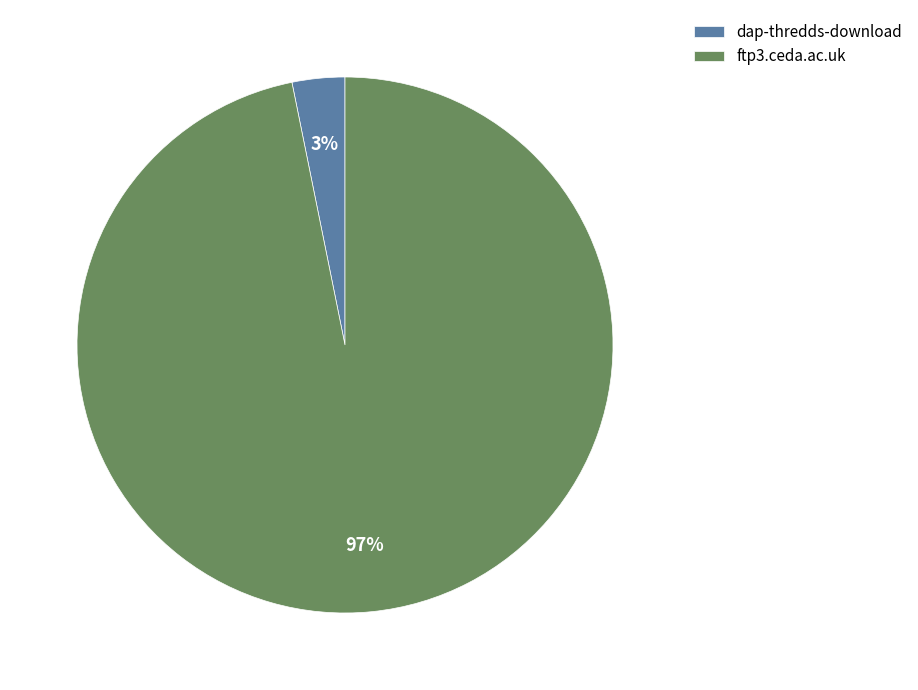

How many slices are in this pie chart?

2